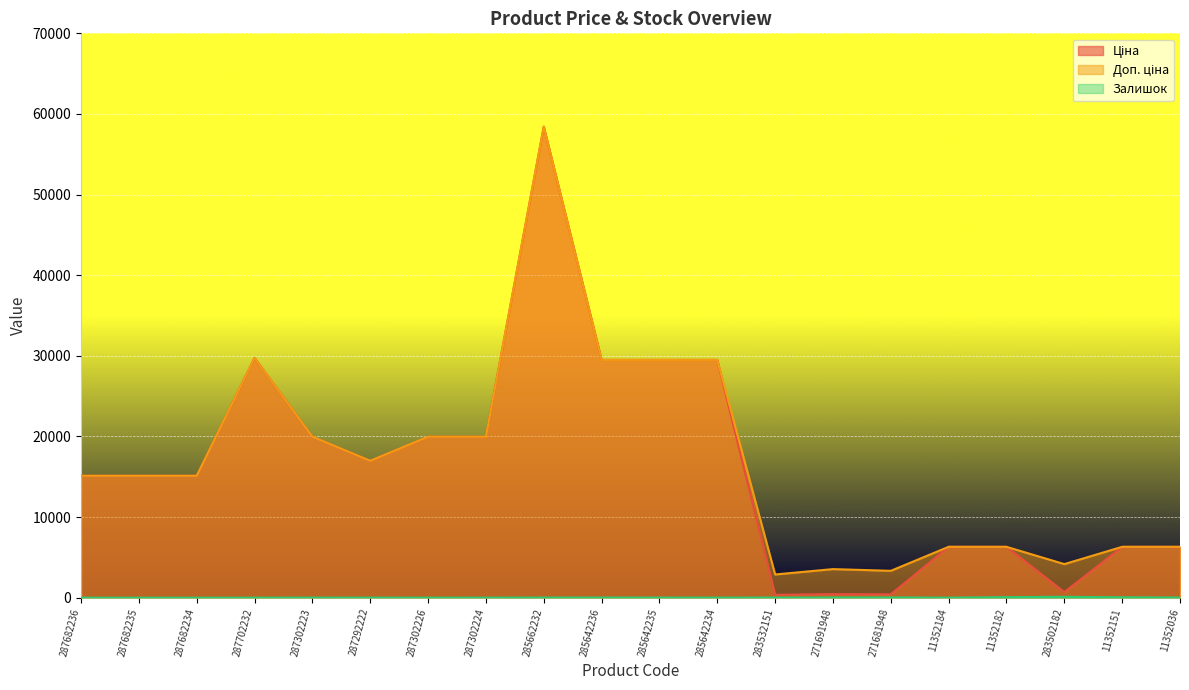

What is the value of the Доп. ціна point at the 13th from the left?

2878.8